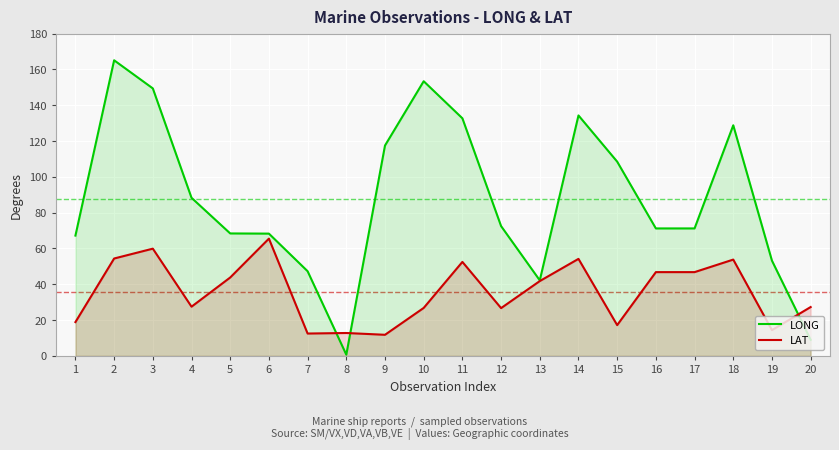

How many intersections are there between LAT and LONG?

3